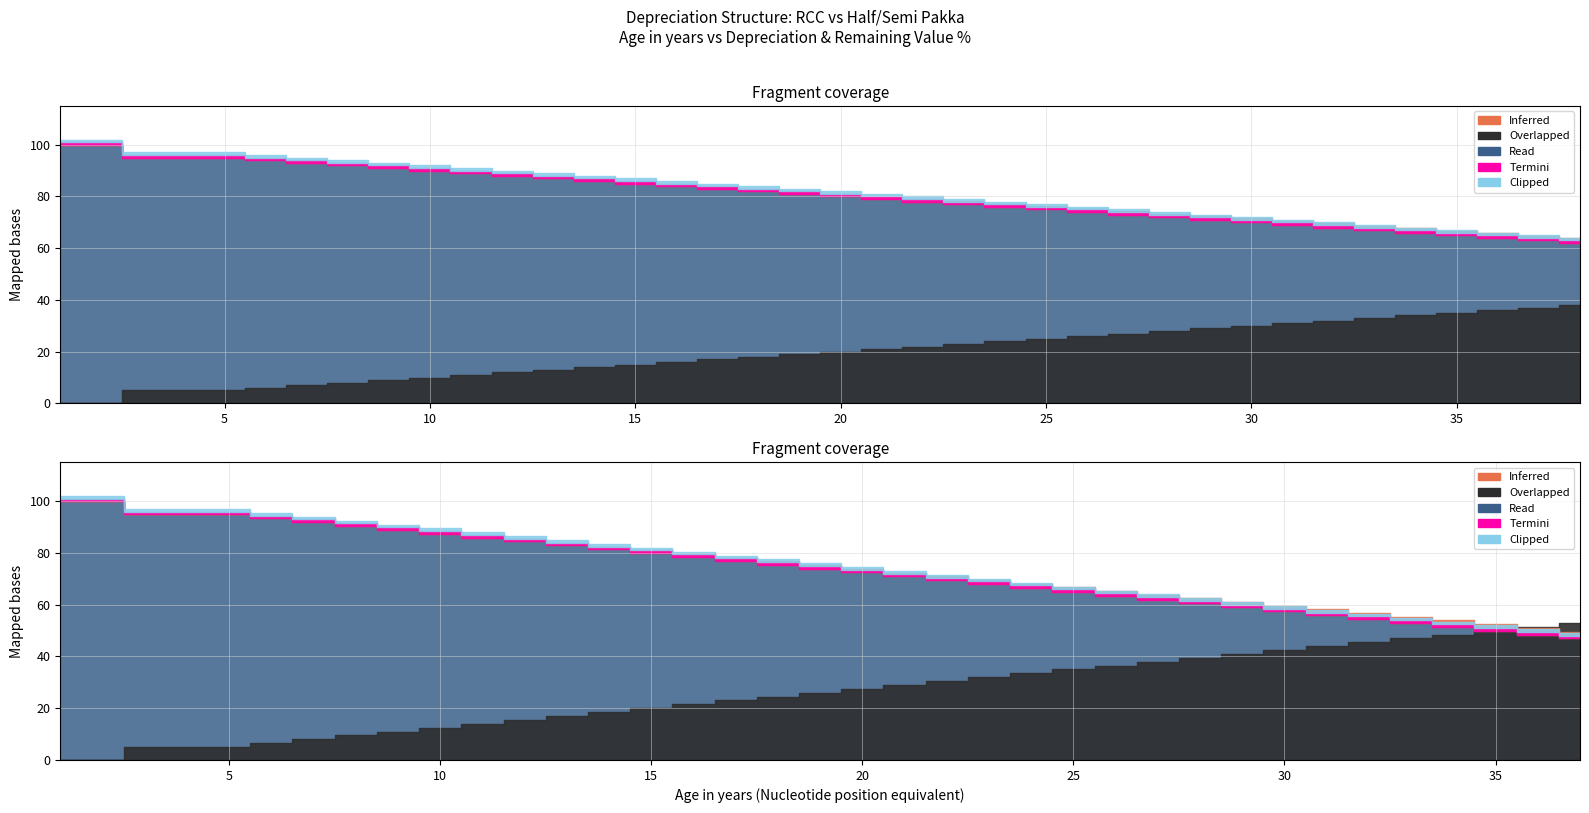

True or false: RCC_remain_pct has a value of 95.0 at 3.

True